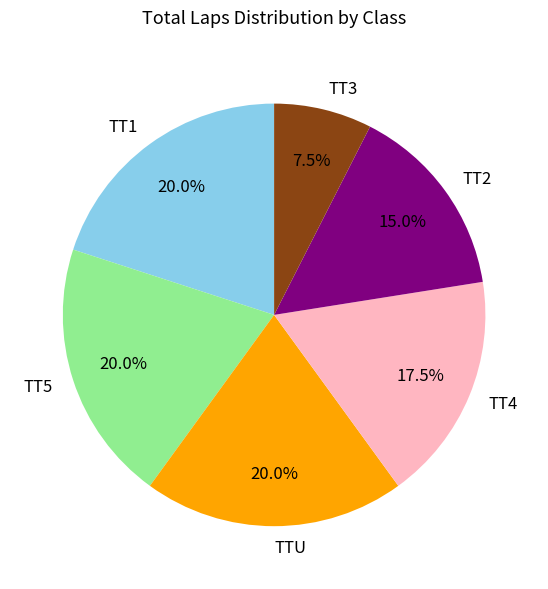

What is the ratio of the value at TT3 to the value at TT5?

0.4